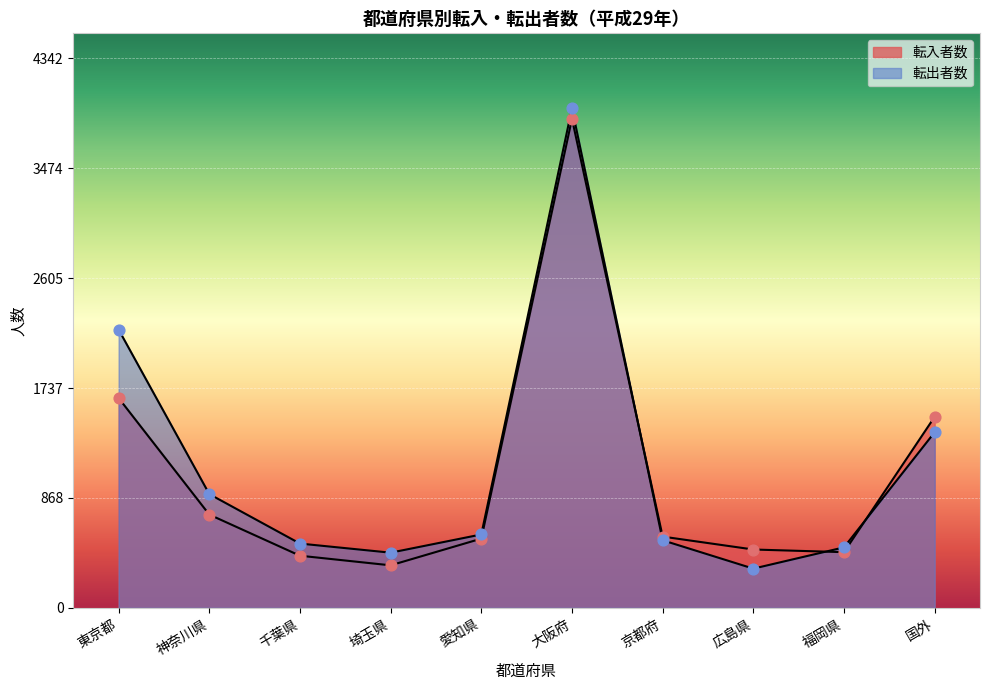

What are all the series names shown in the legend?

転入者数, 転出者数